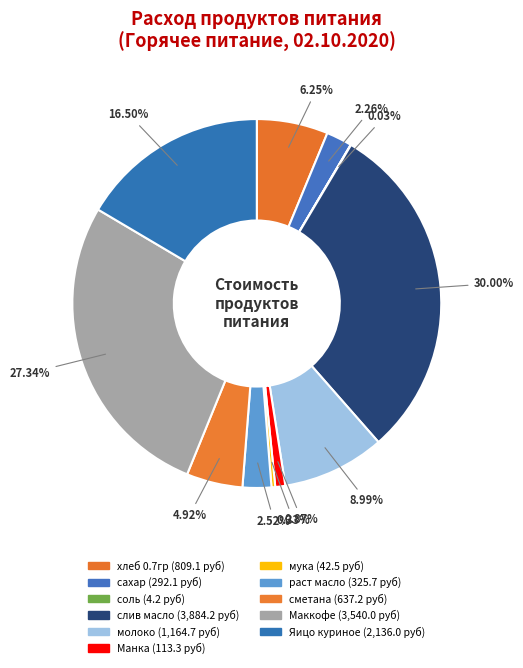

True or false: соль accounts for 5% of the total.

False